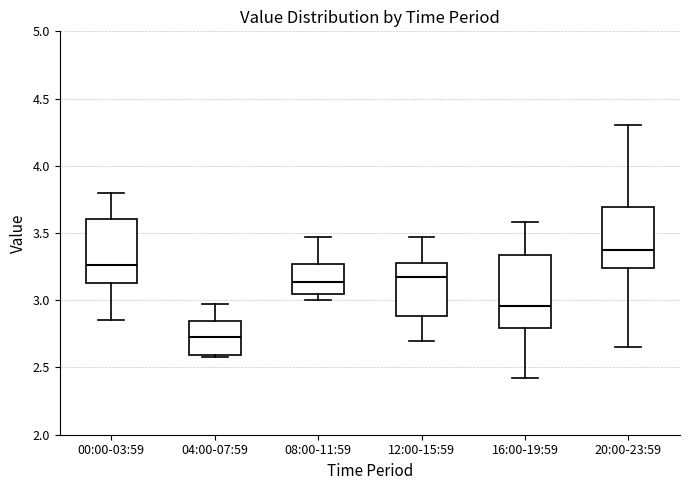

Reading left to right, transcribe this box plot: for each box, give where its median line is, the range the box spans, and where its two whiskers end, as read against the y-axis. The values are not printed on the chart, so give them approximately, as read against the axis.

00:00-03:59: median 3.25, box 3.15 to 3.60, whiskers 2.85 to 3.80
04:00-07:59: median 2.75, box 2.60 to 2.85, whiskers 2.60 to 2.95
08:00-11:59: median 3.15, box 3.05 to 3.25, whiskers 3.00 to 3.45
12:00-15:59: median 3.20, box 2.90 to 3.30, whiskers 2.70 to 3.45
16:00-19:59: median 2.95, box 2.80 to 3.35, whiskers 2.40 to 3.60
20:00-23:59: median 3.40, box 3.25 to 3.70, whiskers 2.65 to 4.30